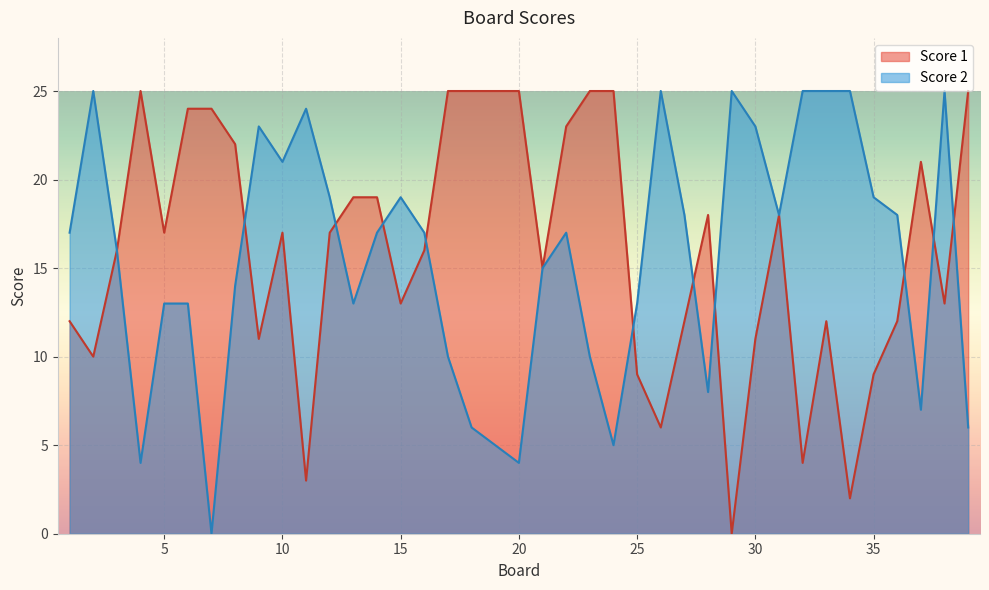

Does the chart display data point markers on the line(s)?

No